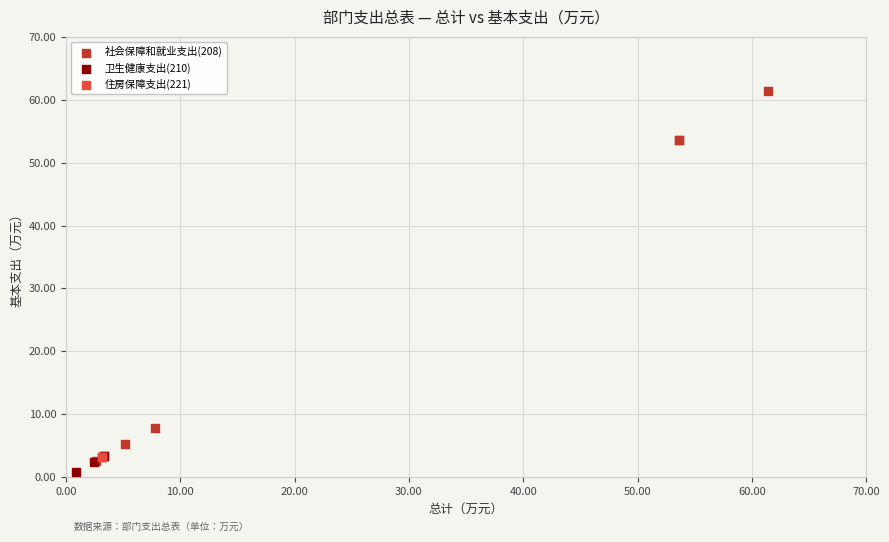

Which series contains the highest Y value?

社会保障和就业支出(208)